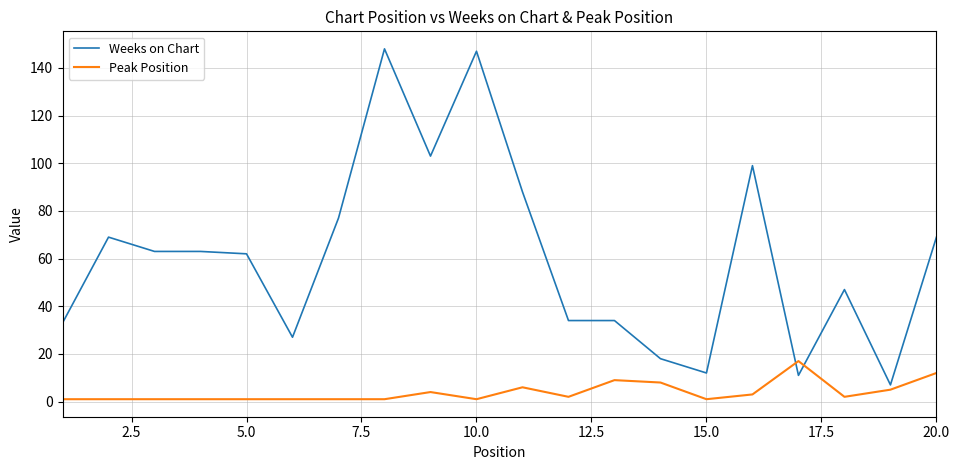

Which series has the largest range (max minus min)?

Weeks on Chart